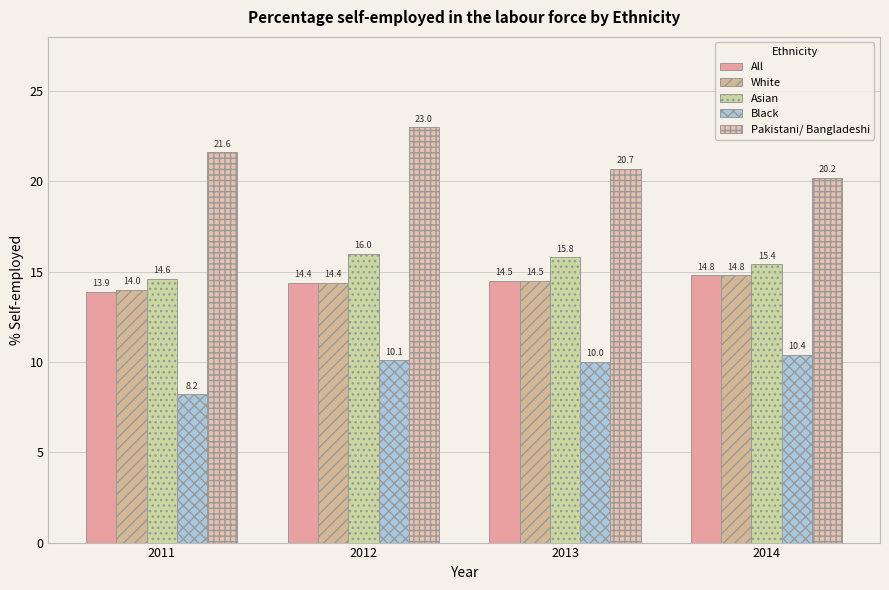

Which label corresponds to the smallest value in the chart?

2011